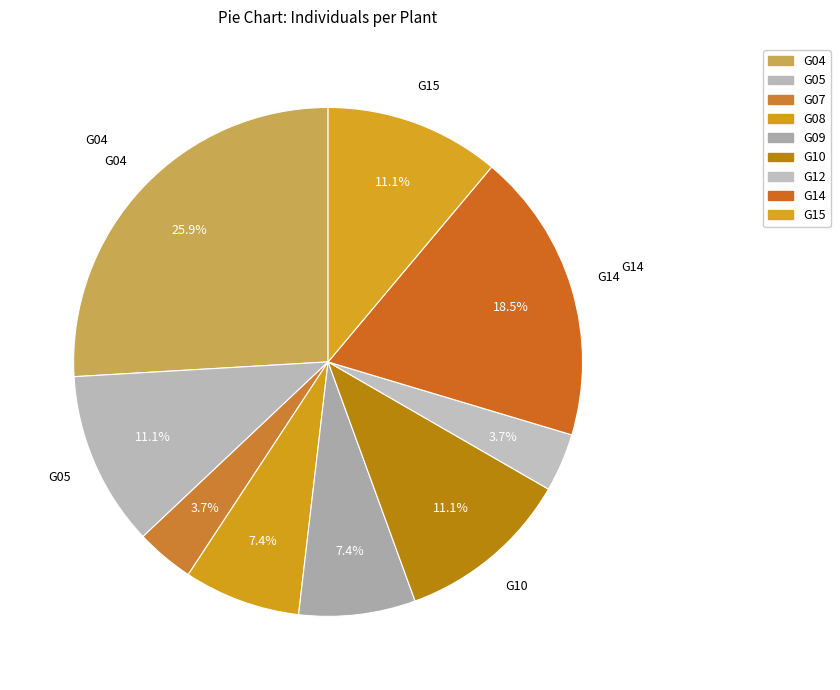

Which category has the smallest portion of the pie?

G07